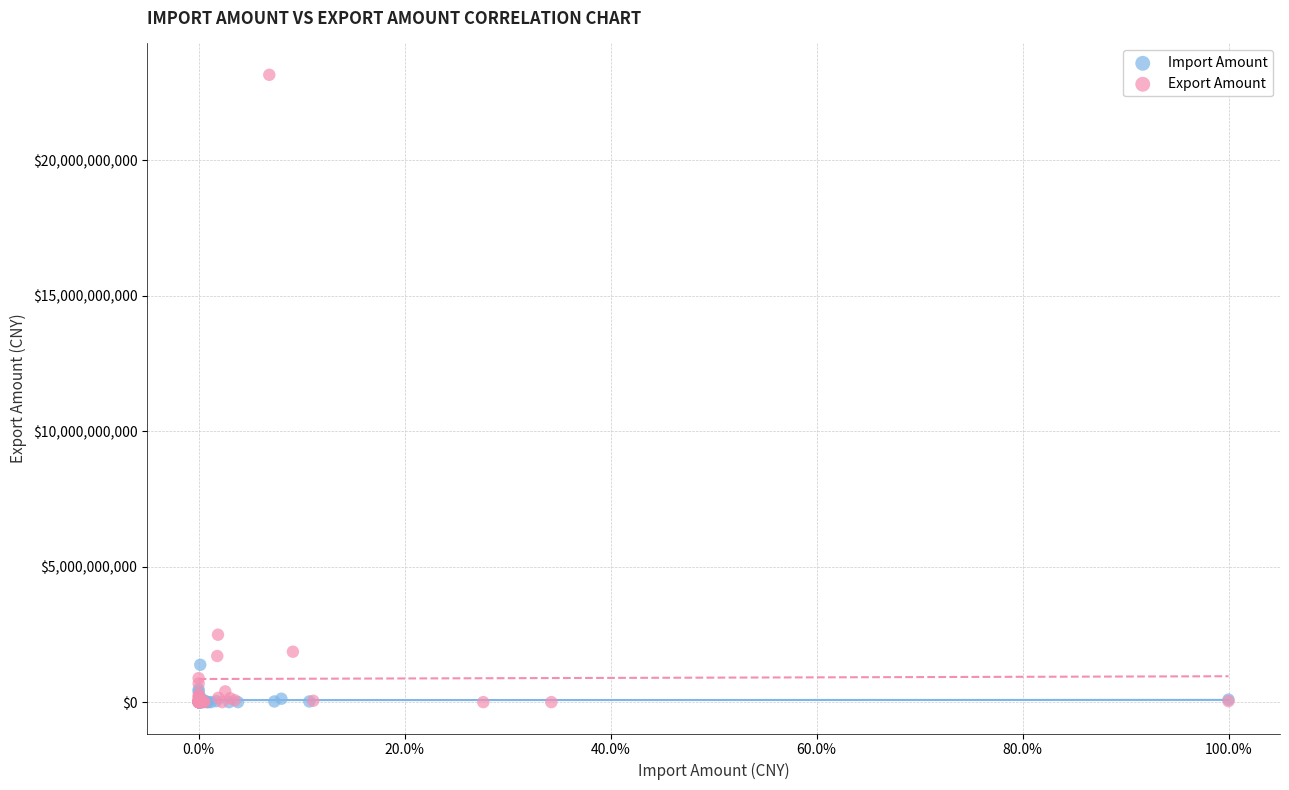

What are all the series names shown in the legend?

Import Amount, Export Amount